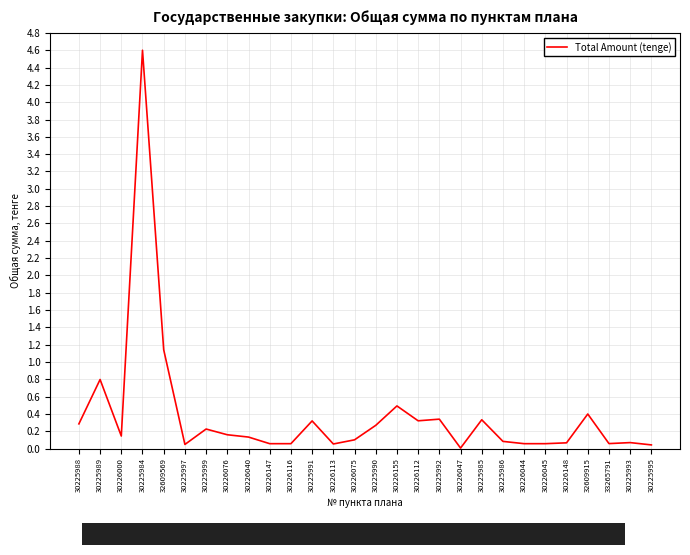

What is the difference between the values at 30226147 and 30226112?

0.3